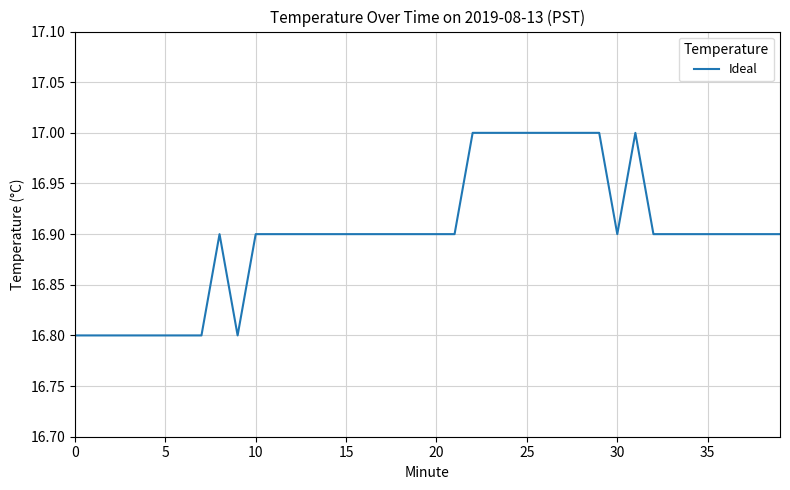

What is the maximum value shown in the chart?

17.0